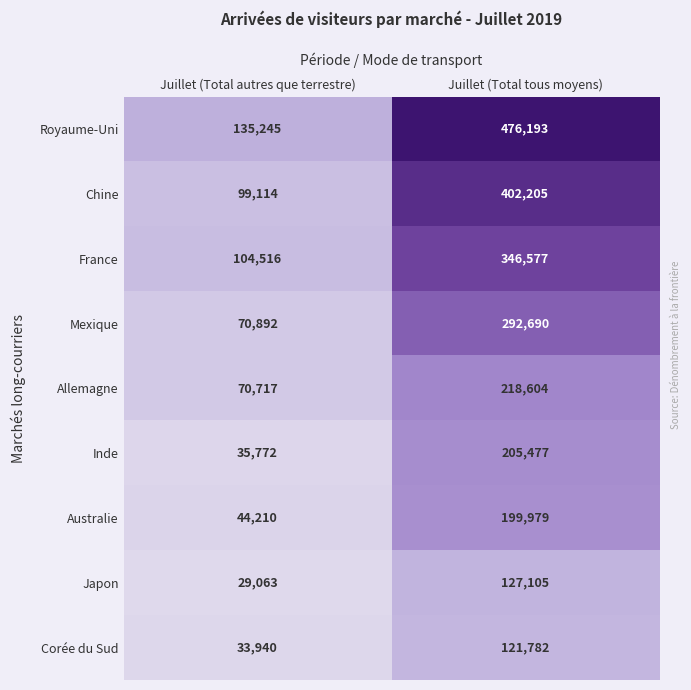

What is the approximate value of Chine at Juillet (Total tous moyens)?

402205